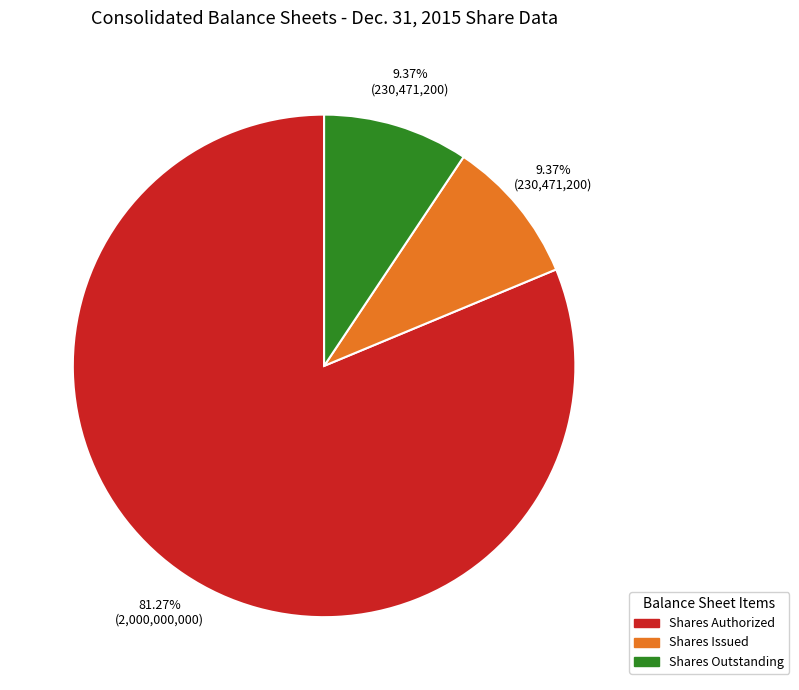

What is the largest slice in the pie chart?

Shares Authorized